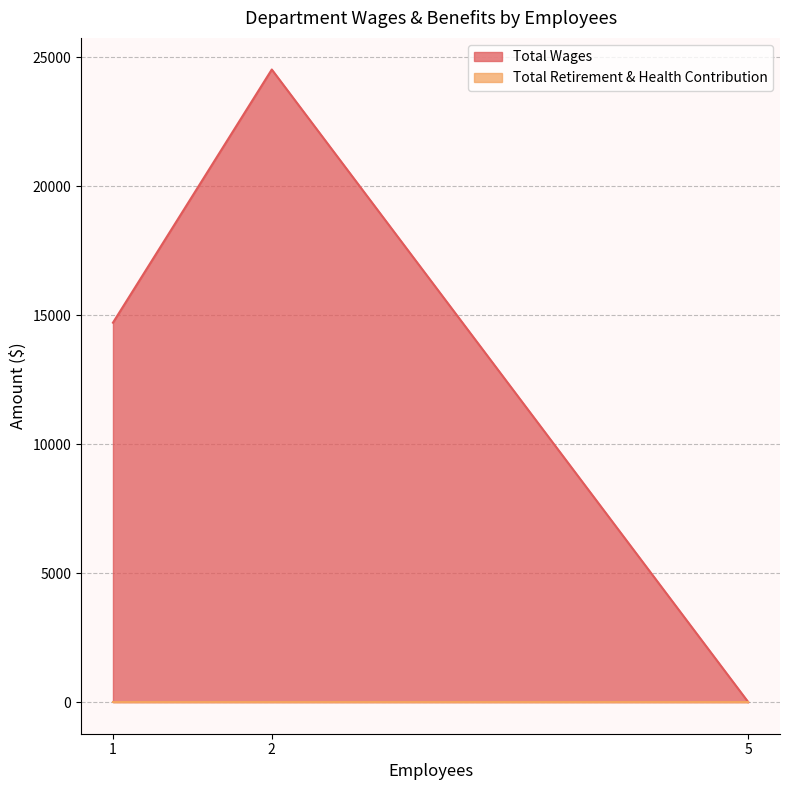

At how many categories does at least one series exceed 23355?

1